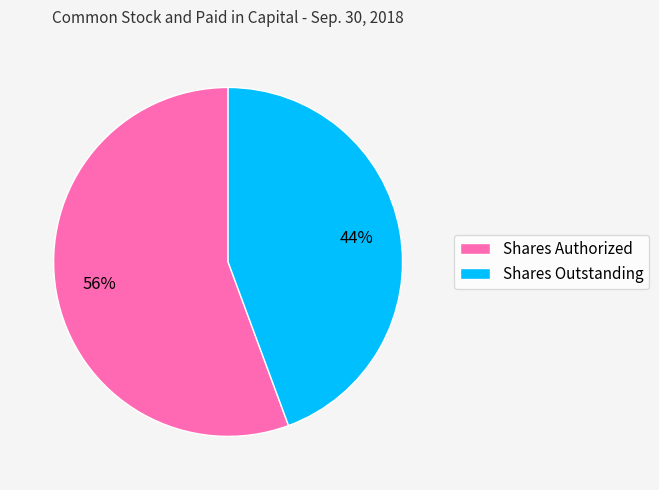

How many segments does this pie chart have?

2